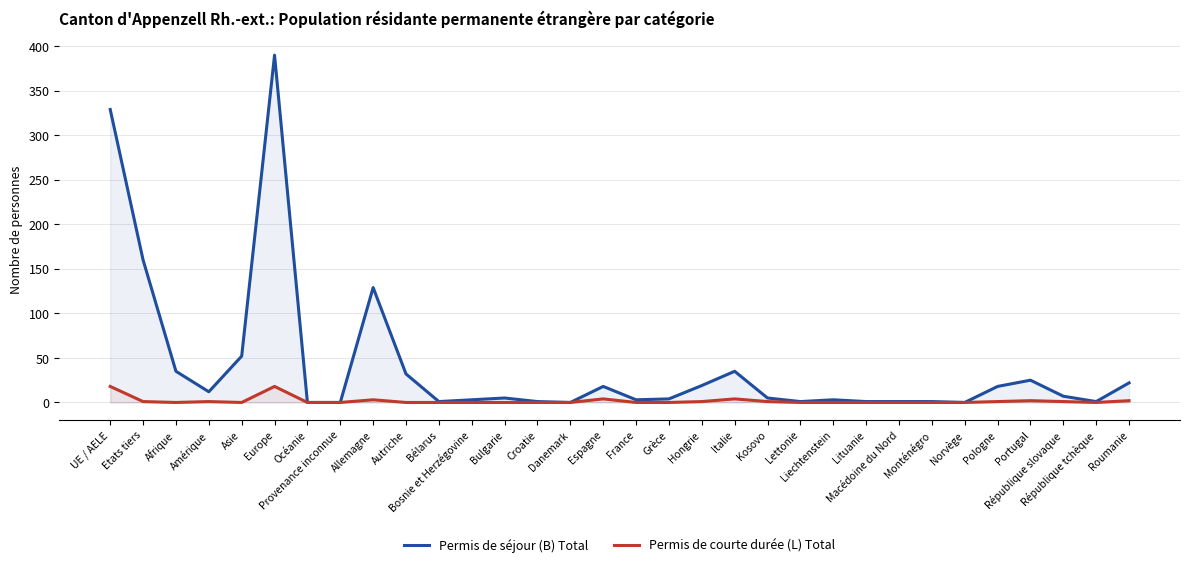

Which category has the lowest value across all series?

Océanie